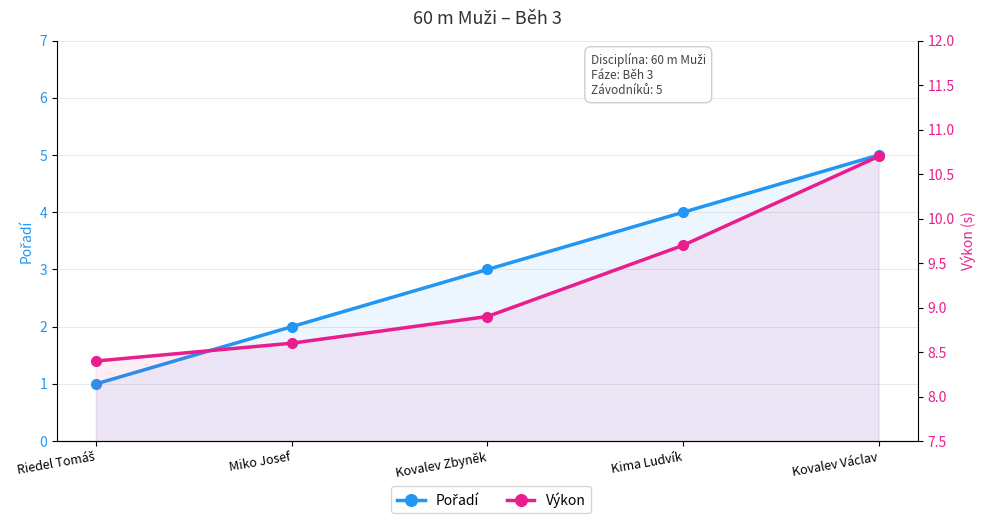

What is the maximum value for Výkon?

10.7